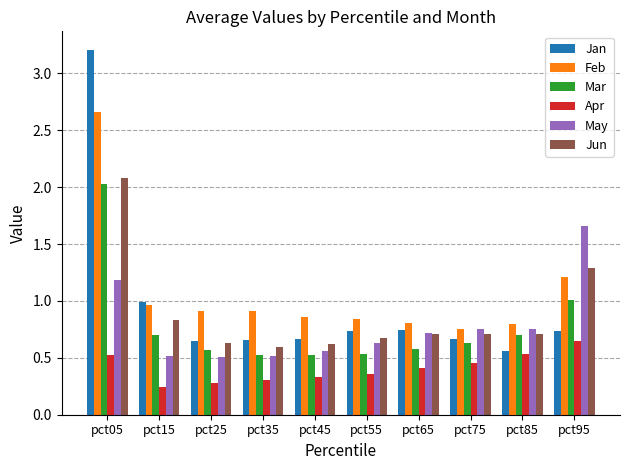

What is the average value of the Feb series?

1.1